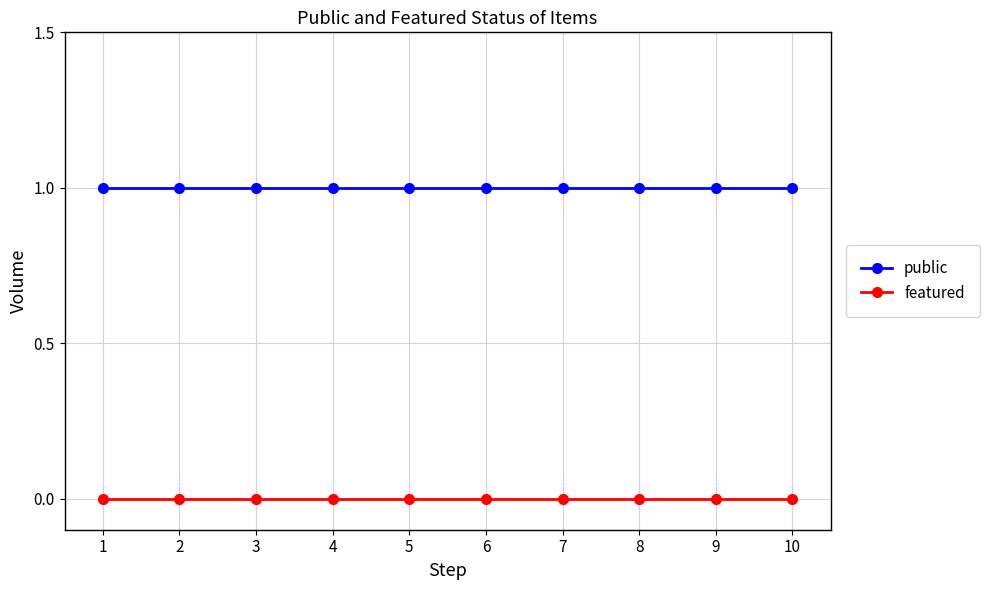

What is the value of the public point at the 1st from the left?

1